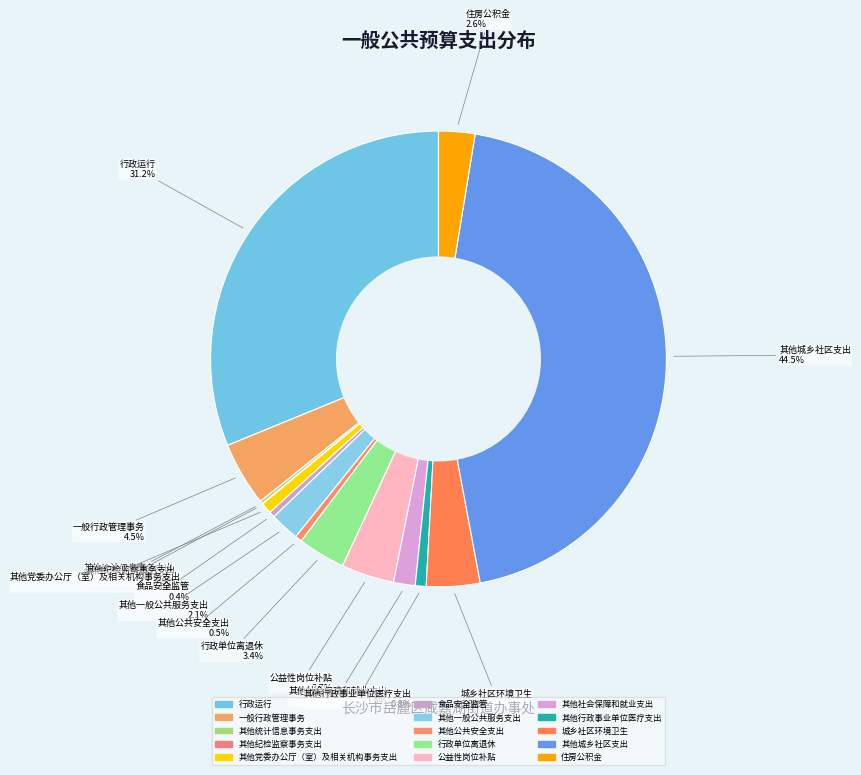

How many slices are in this pie chart?

15